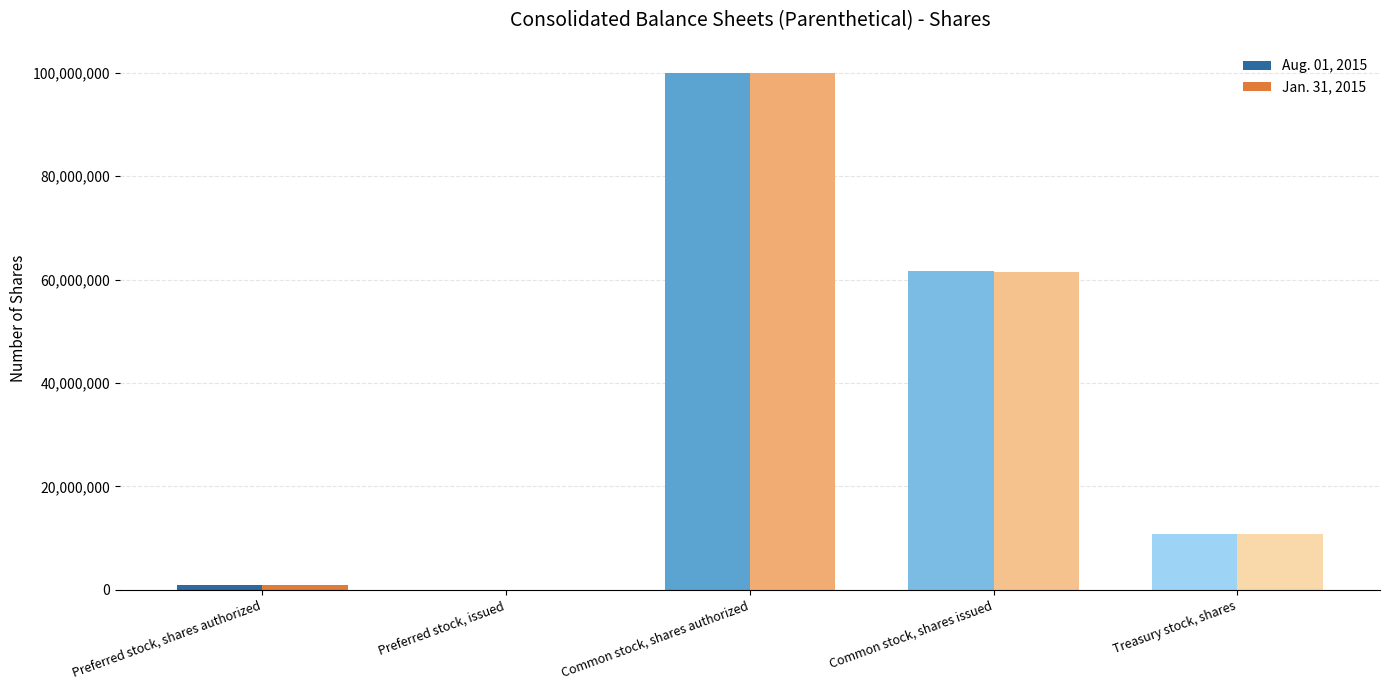

At which label is Aug. 01, 2015 closest to 50000000?

Common stock, shares issued